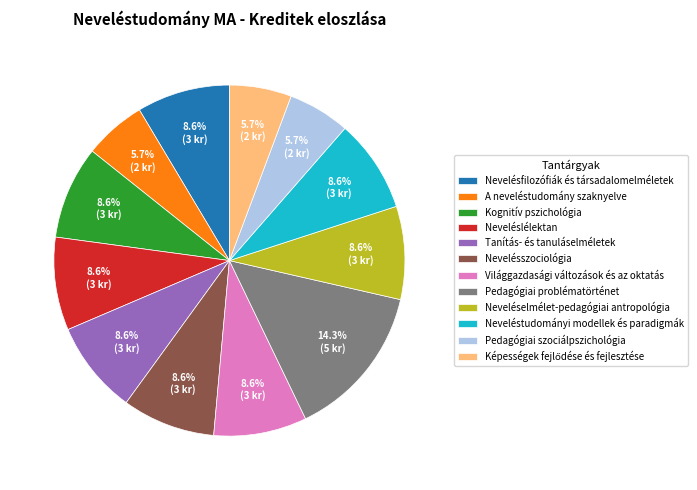

To the nearest percent, what percentage of the pie is Nevelésfilozófiák és társadalomelméletek?

9%